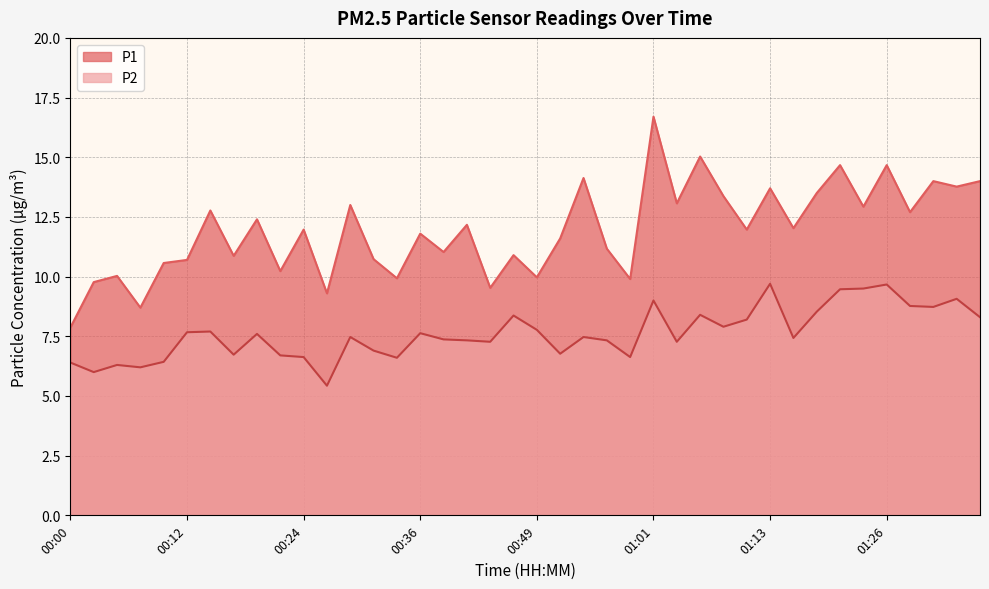

True or false: P1 and P2 intersect in this chart.

False